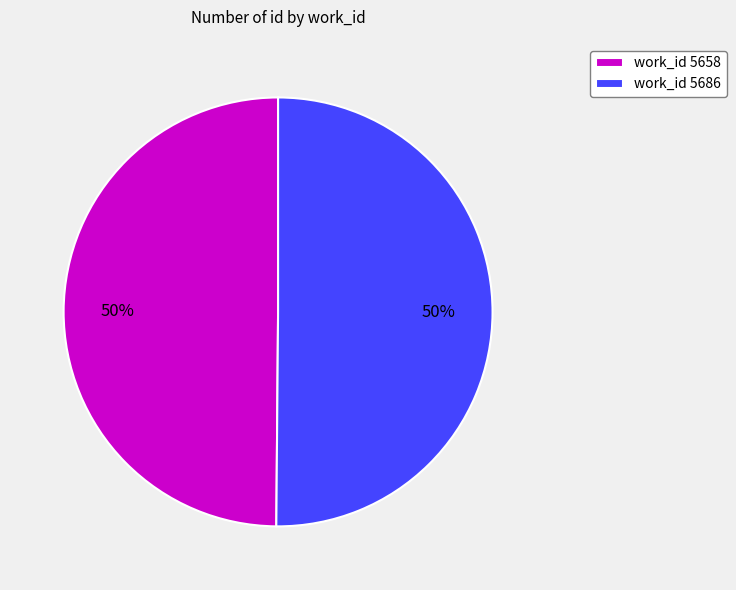

Combined, do work_id 5686 and work_id 5658 account for over 50%?

Yes